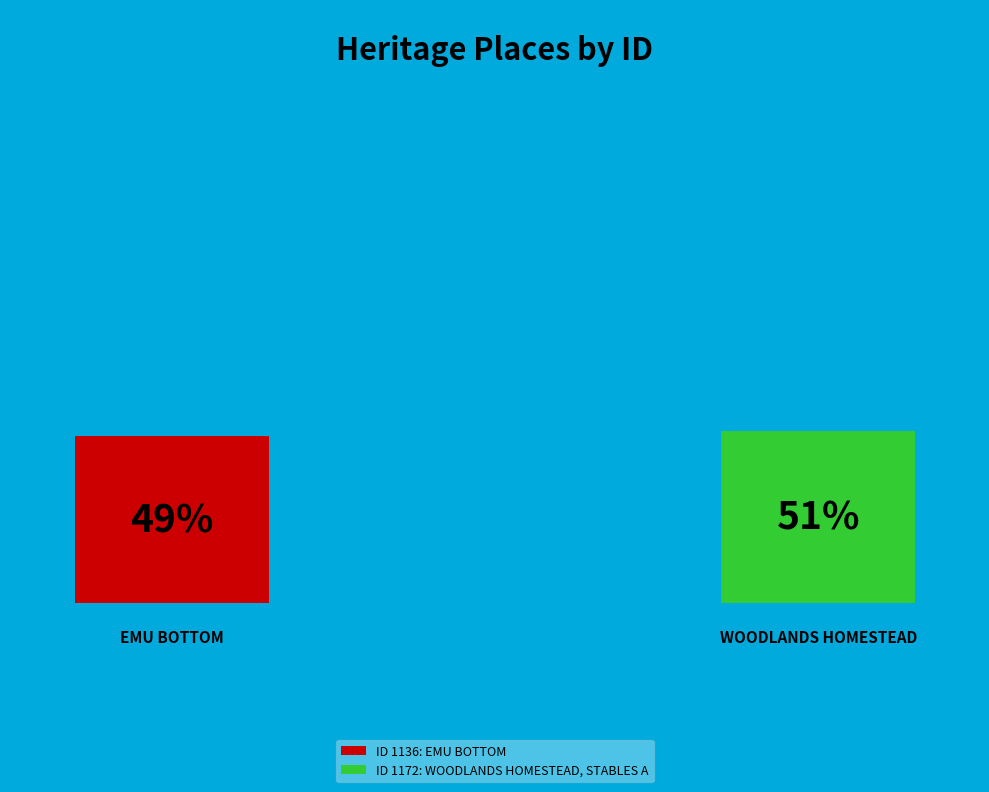

Does any single category account for the majority?

Yes